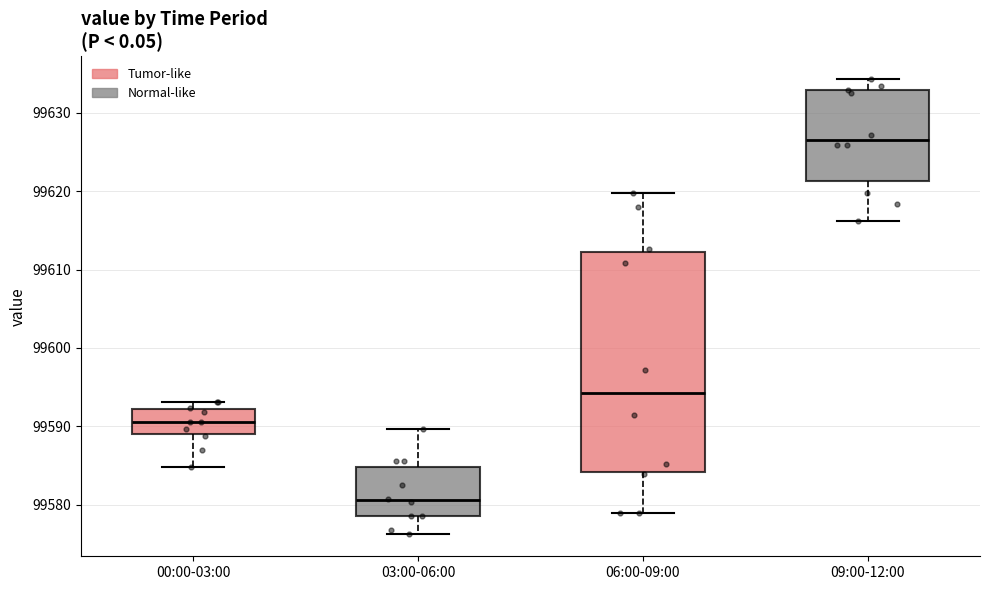

Reading left to right, read every box against the y-axis: the position of its median line, the range the box covers, and the ends of its whiskers. The values are not printed on the chart, so give them approximately, as read against the axis.

00:00-03:00: median 99590, box 99589 to 99592, whiskers 99585 to 99593
03:00-06:00: median 99581, box 99579 to 99585, whiskers 99576 to 99590
06:00-09:00: median 99594, box 99584 to 99612, whiskers 99579 to 99620
09:00-12:00: median 99627, box 99621 to 99633, whiskers 99616 to 99634